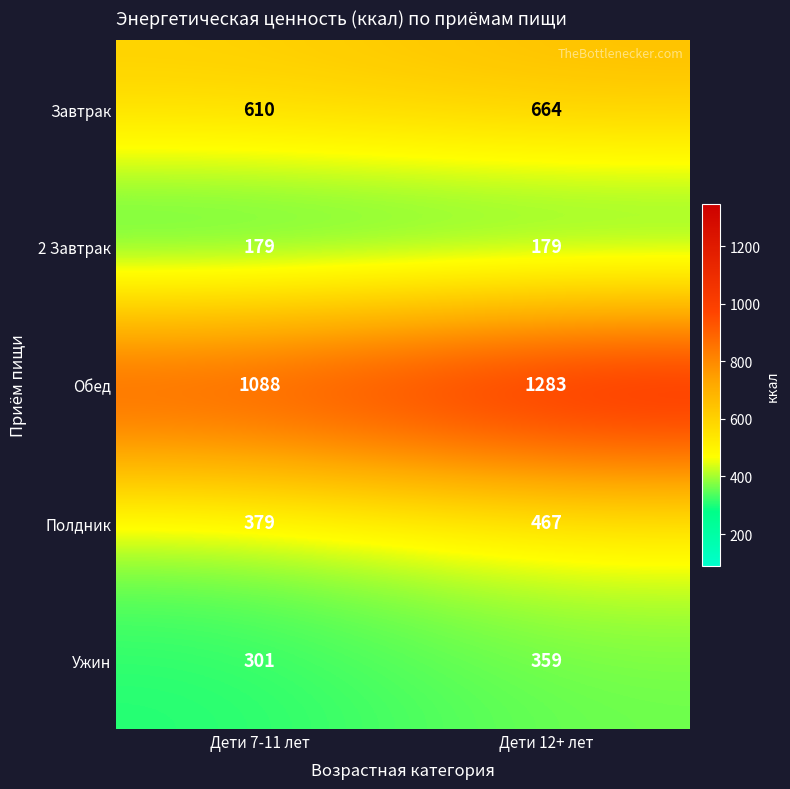

Between Дети 7-11 лет and Дети 12+ лет, which series saw the biggest shift?

Обед